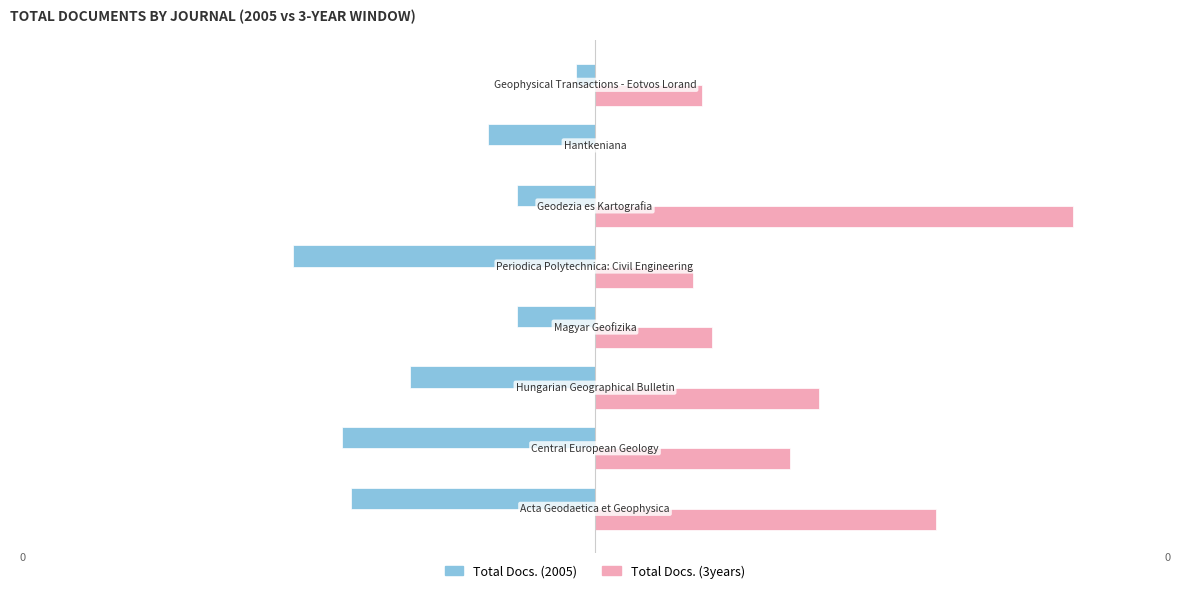

What is the sum of all Total Docs. (3years) values?

160